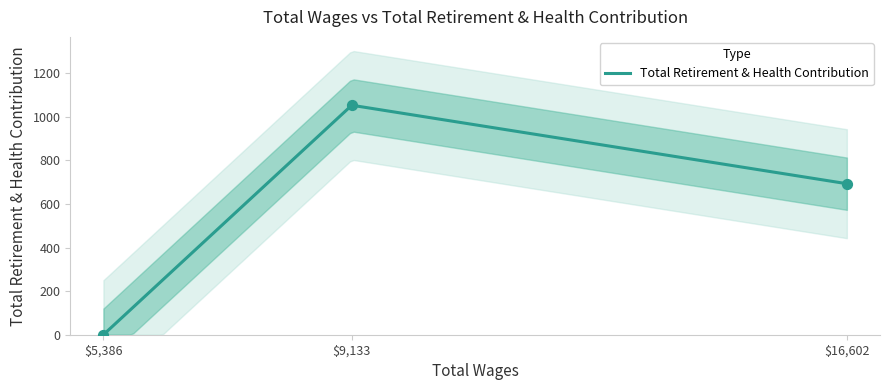

What is the ratio of the value at Food Service Wkr II to the value at Food Service Wkr I (9133)?

0.7